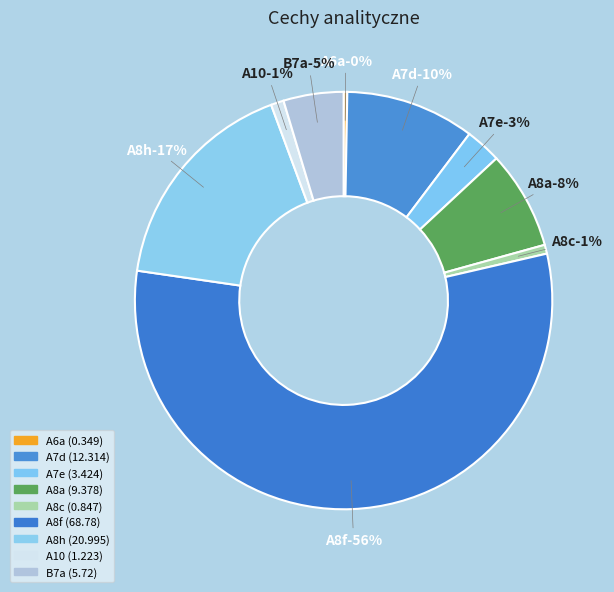

Rank the categories by value from highest to lowest.

A8f, A8h, A7d, A8a, B7a, A7e, A10, A8c, A6a